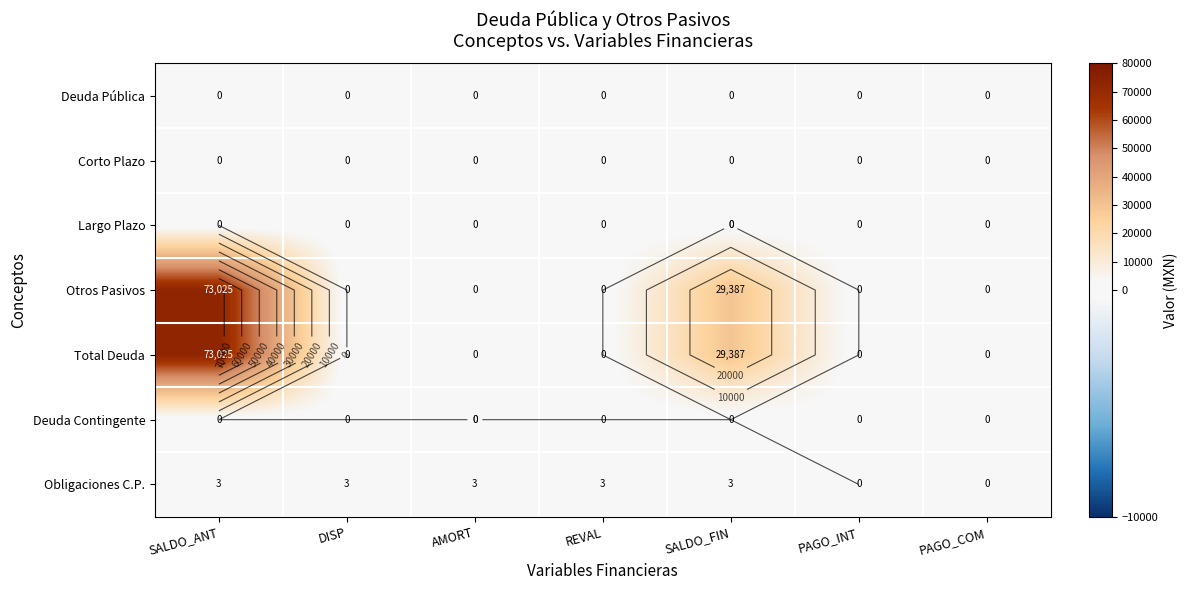

At which category does the chart reach its peak across all series?

SALDO_ANT